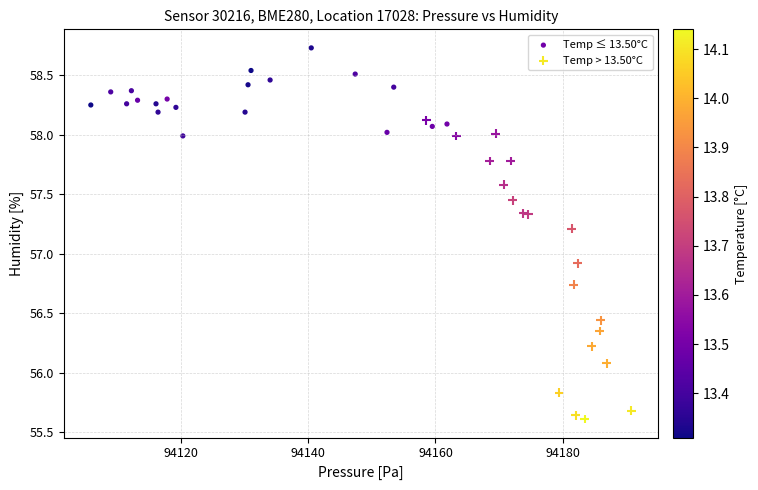

Which series reaches the maximum Y coordinate?

Temp ≤ 13.50°C